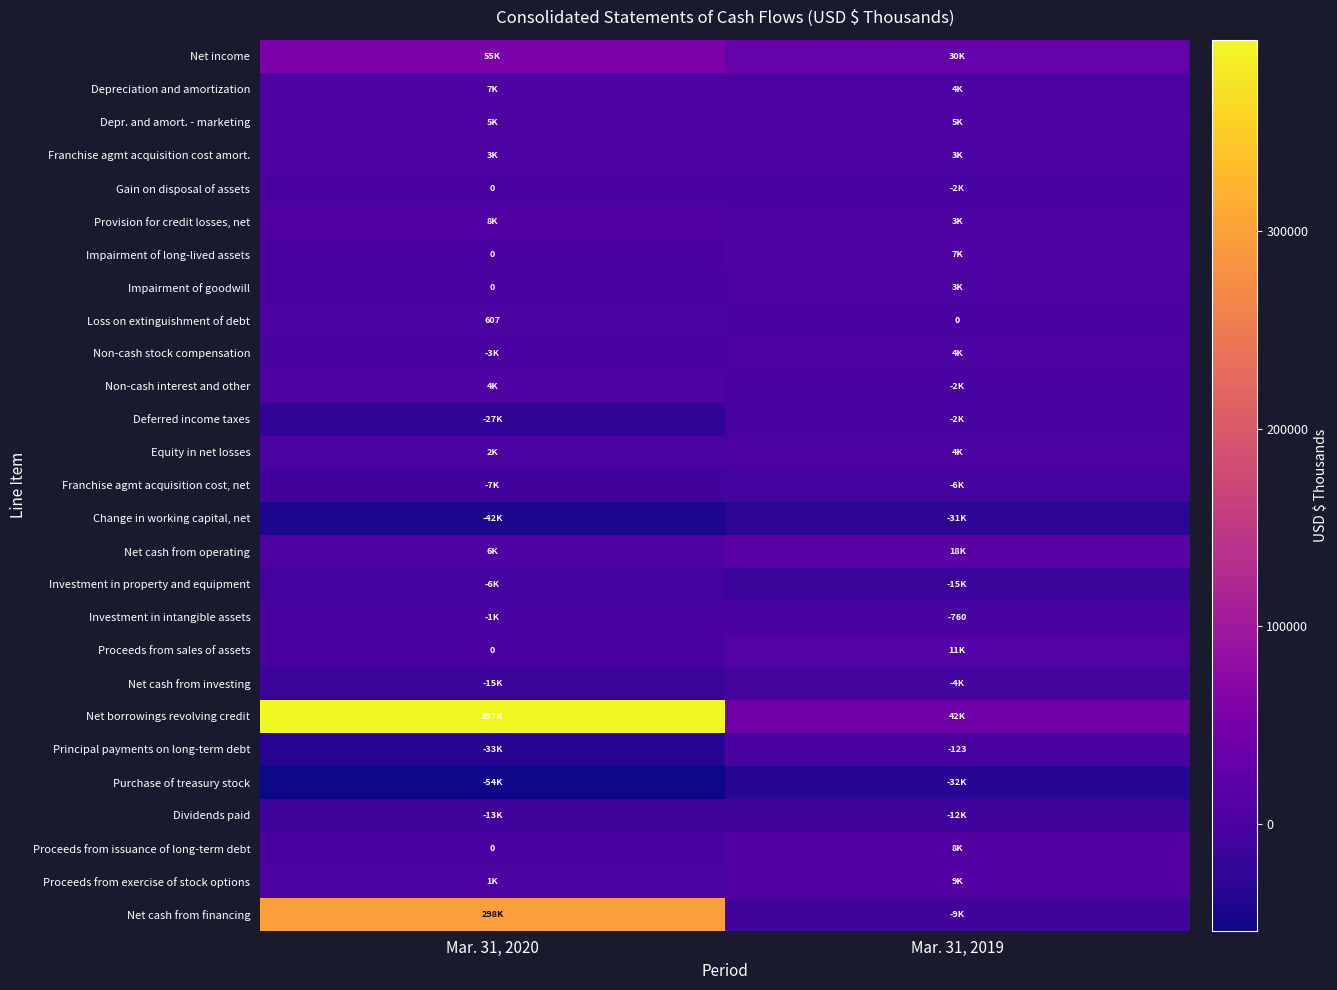

The value of Loss on extinguishment of debt at Mar. 31, 2020 is 607. True or false?

True